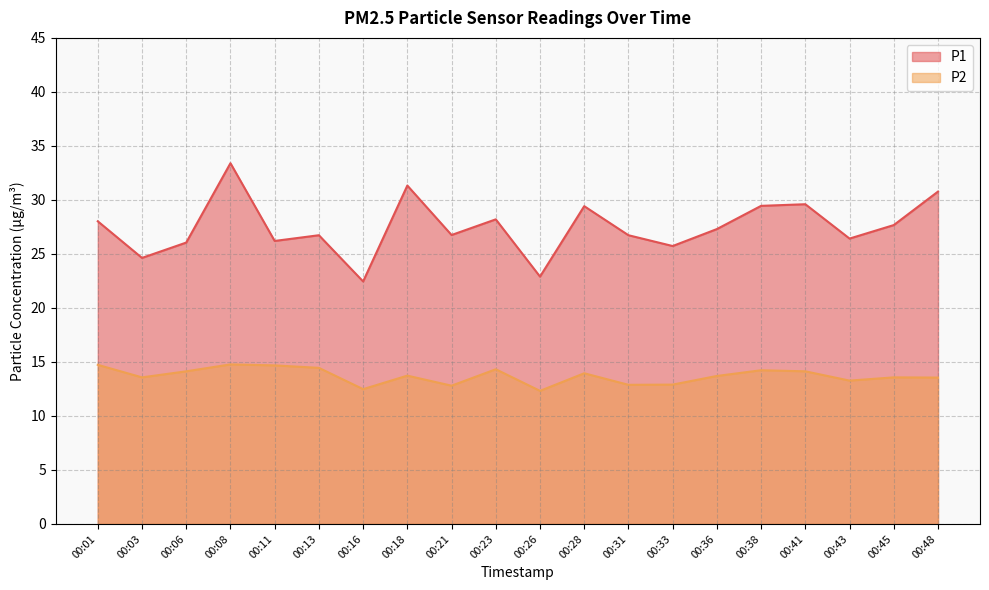

At how many categories does at least one series exceed 12?

20